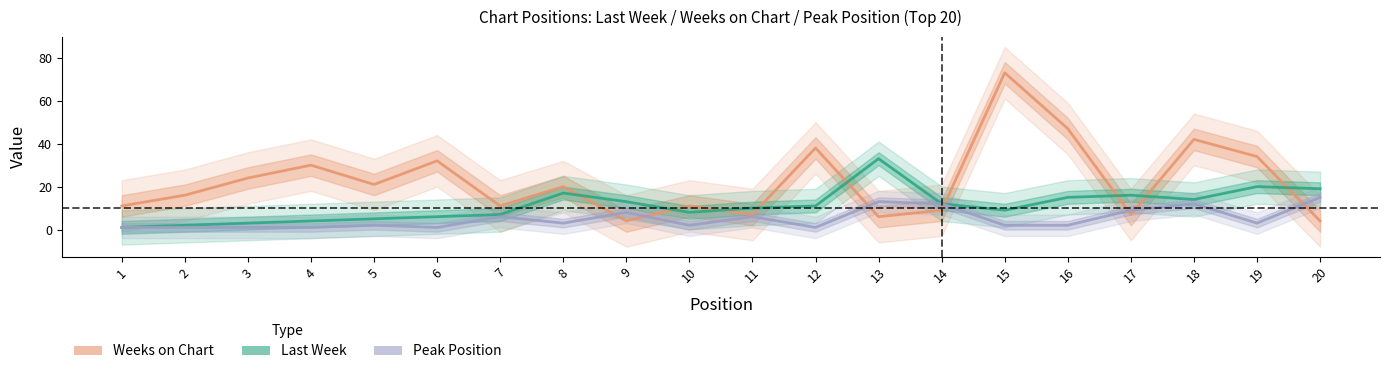

What is the minimum value shown in the chart?

1